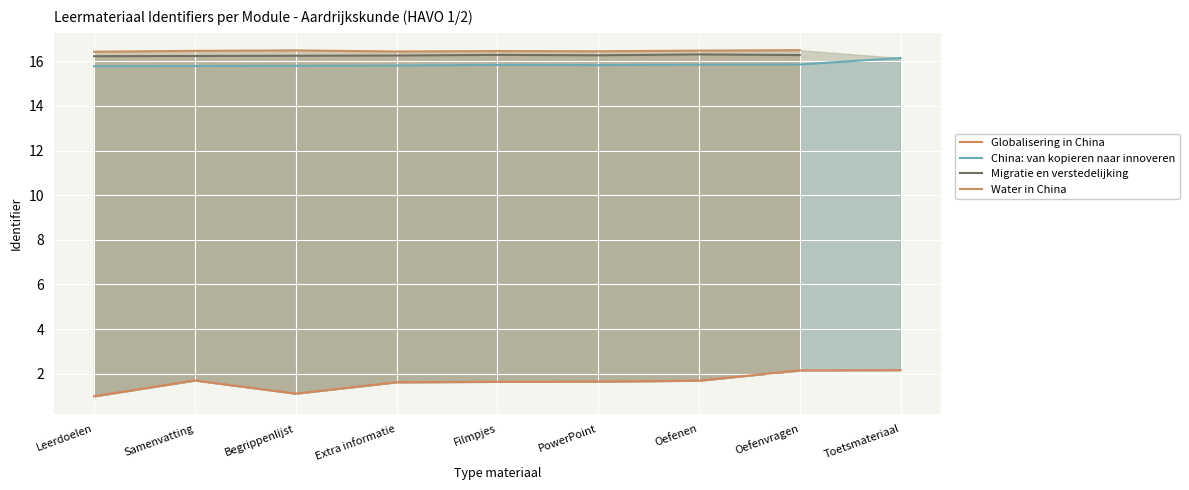

Count the number of categories in the chart.

9